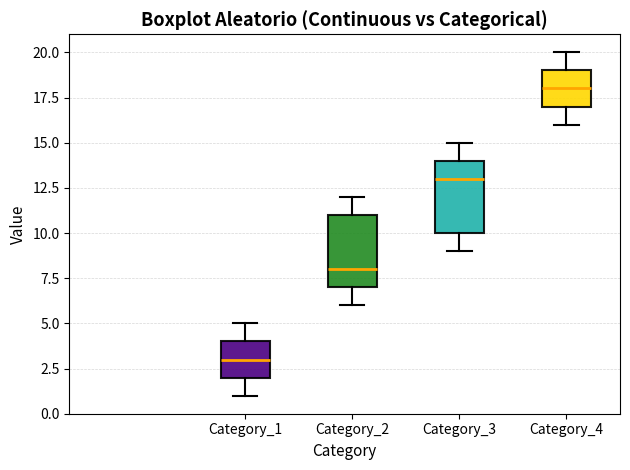

Reading left to right, read every box against the y-axis: the position of its median line, the range the box covers, and the ends of its whiskers. The values are not printed on the chart, so give them approximately, as read against the axis.

Category_1: median 3, box 2 to 4, whiskers 1 to 5
Category_2: median 8, box 7 to 11, whiskers 6 to 12
Category_3: median 13, box 10 to 14, whiskers 9 to 15
Category_4: median 18, box 17 to 19, whiskers 16 to 20